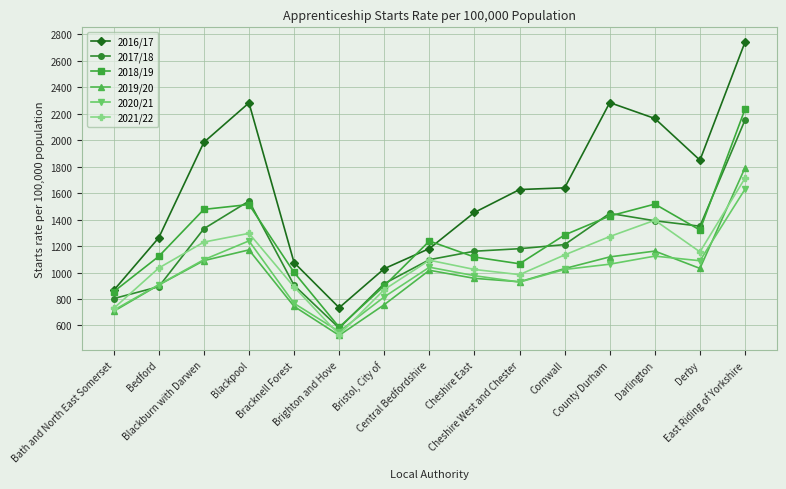

Which category has the lowest value across all series?

Brighton and Hove